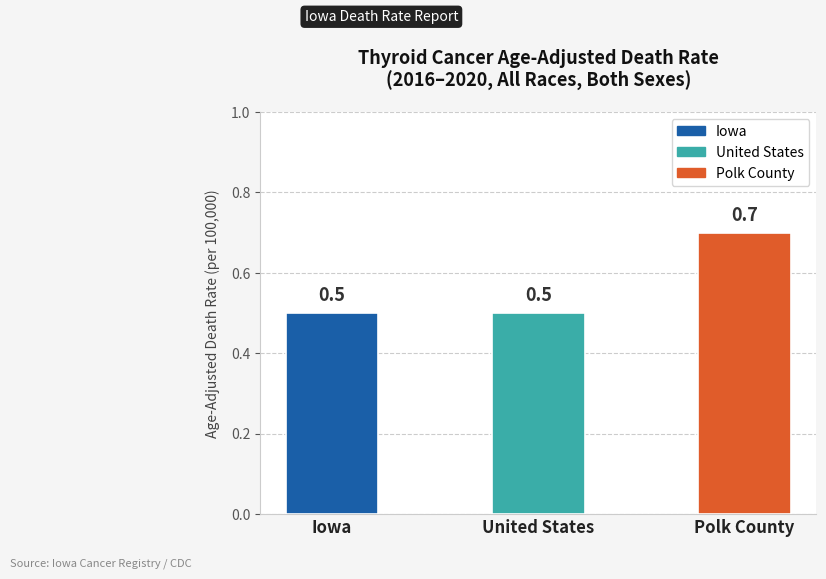

What is the smallest value displayed?

0.5